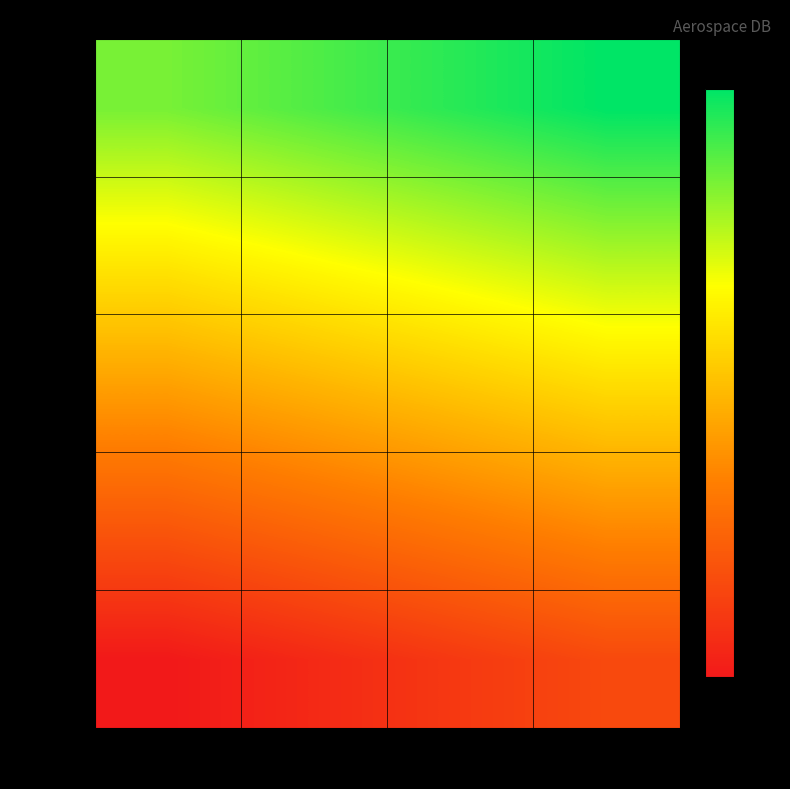

What is the smallest value displayed?

1.5